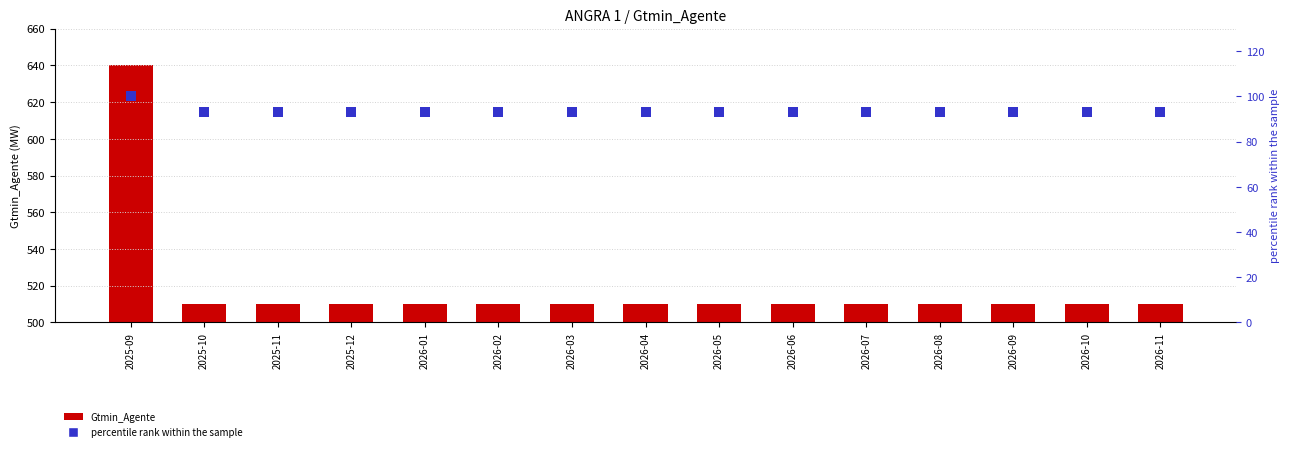

Which series contains the lowest Y value?

percentile rank